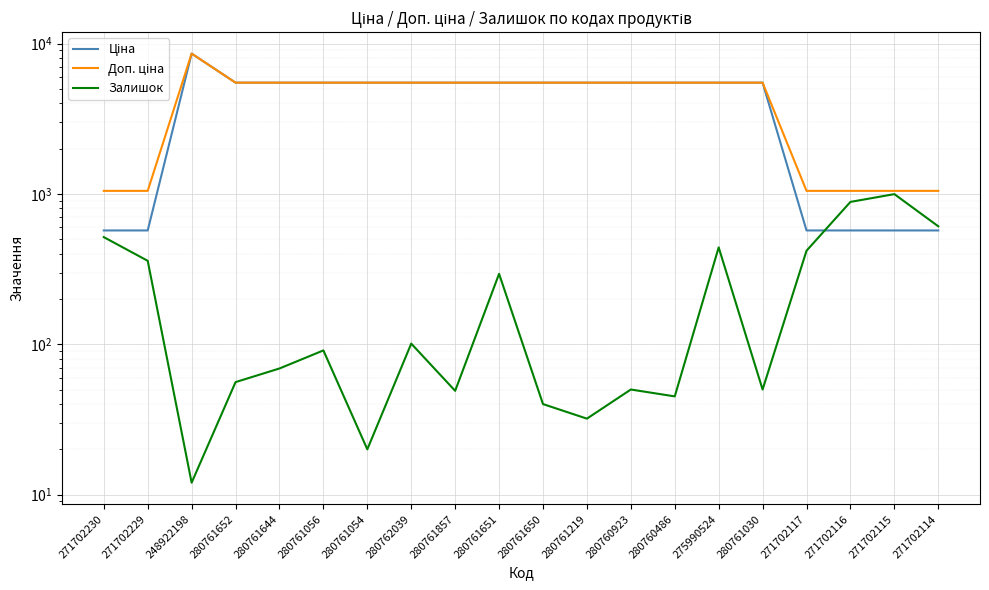

In Залишок, how many points are lower than both neighbors (excluding endpoints)?

6